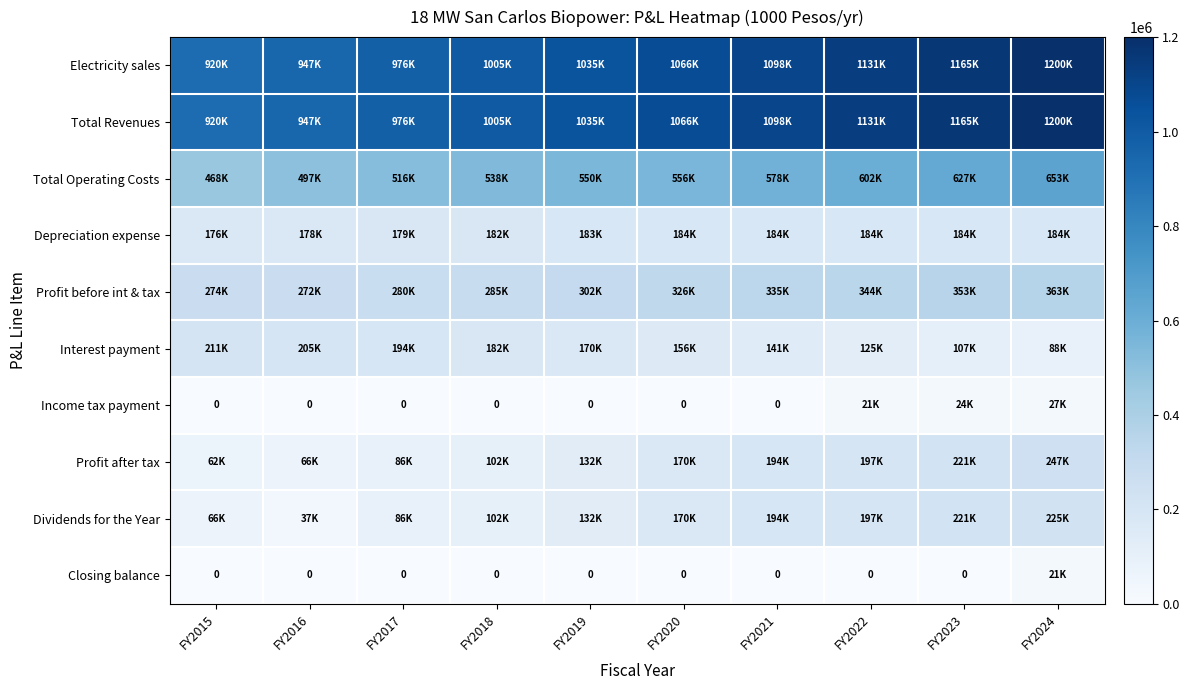

What is the difference between the Depreciation expense values at FY2022 and FY2018?

2346